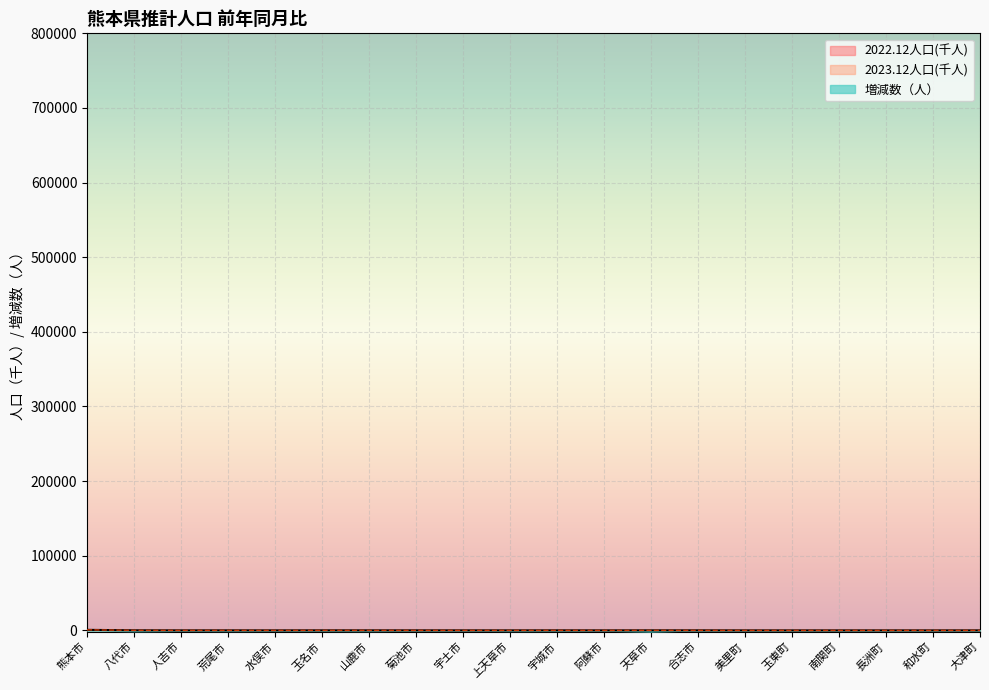

Does the chart display data point markers on the line(s)?

No